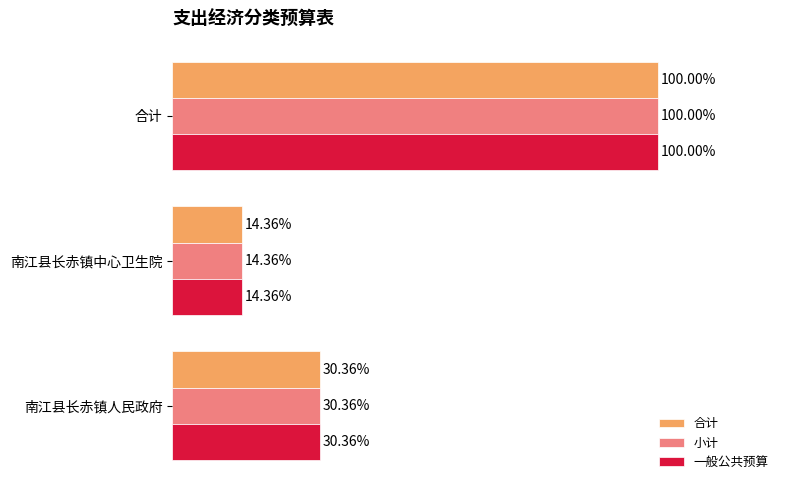

Rank the series by their maximum value, from lowest to highest.

合计, 小计, 一般公共预算